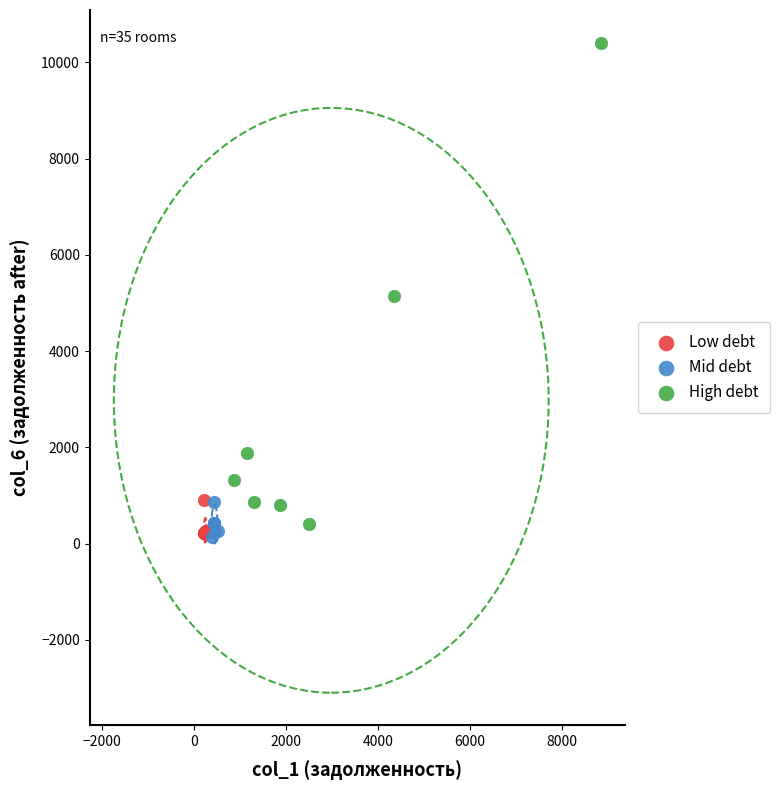

Which series has the widest spread of Y values?

High debt